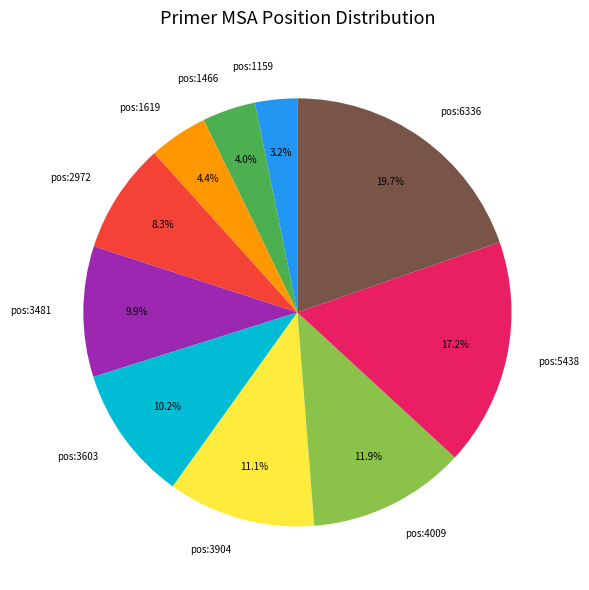

What is the ratio of the value at pos:4009 to the value at pos:2972?

1.4